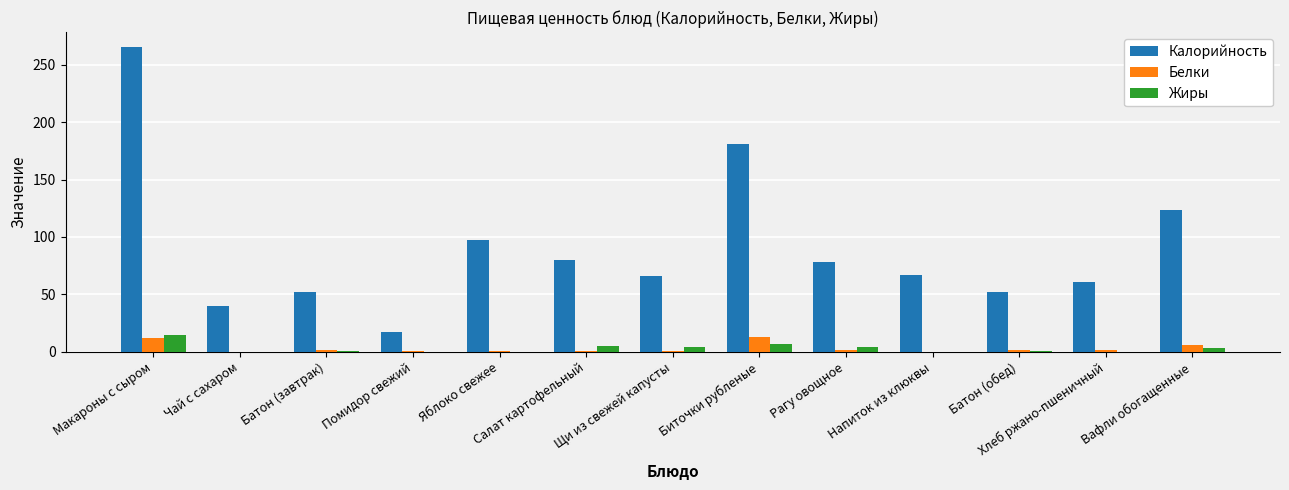

What is the greatest value displayed?

265.0